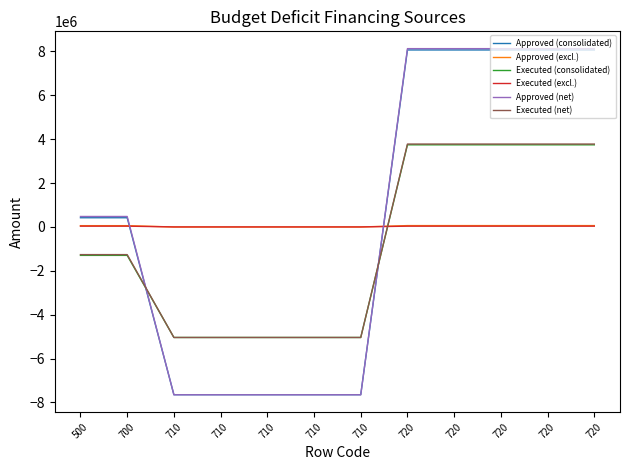

What are all the series names shown in the legend?

Approved (consolidated), Approved (excl.), Executed (consolidated), Executed (excl.), Approved (net), Executed (net)